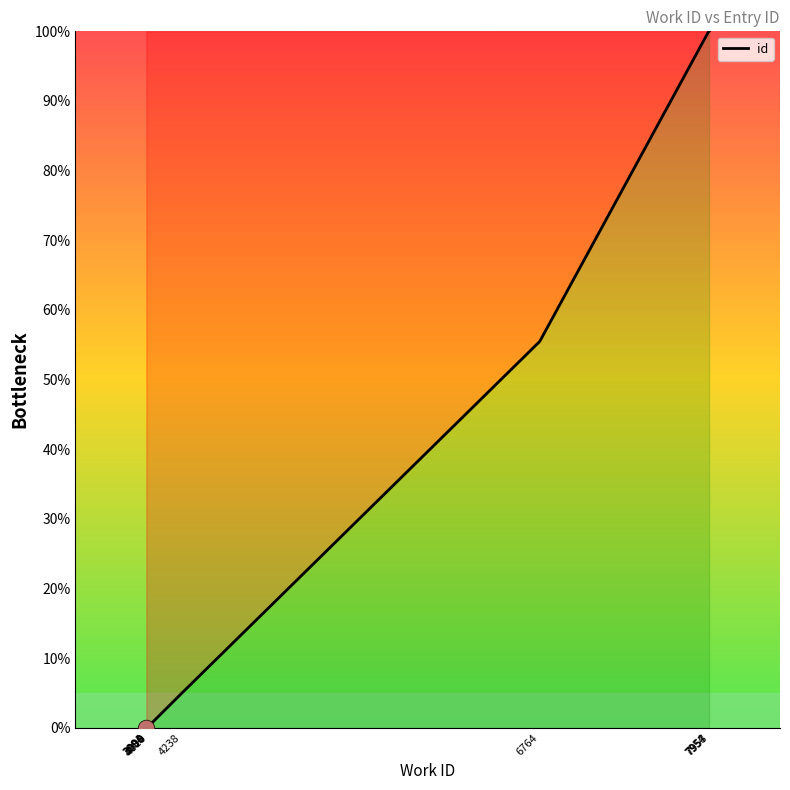

List the labels in order of value, largest first.

7958, 7957, 7954, 6764, 4238, 4010, 3994, 4000, 3998, 3991